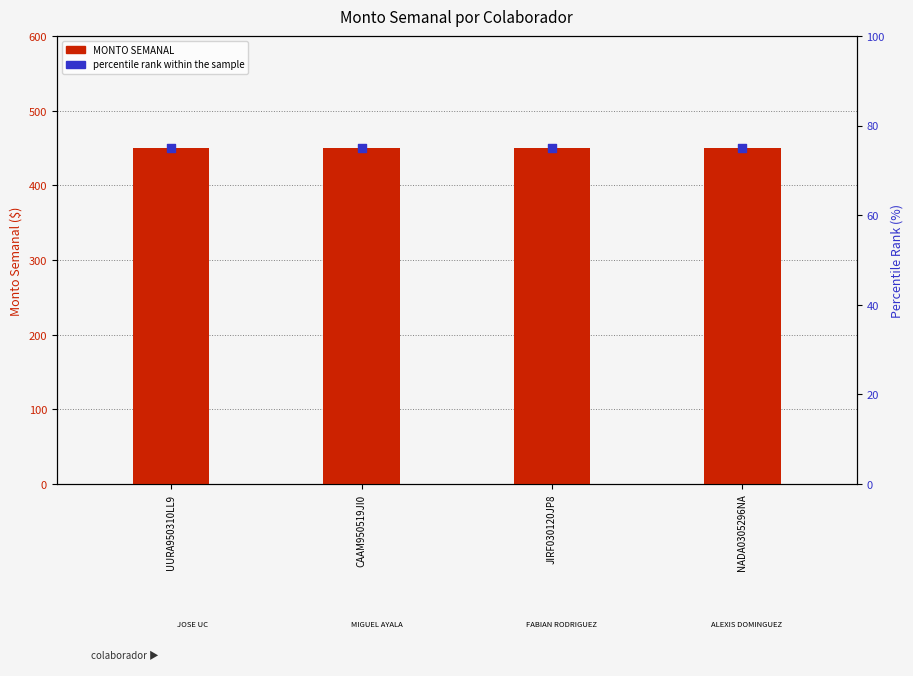

Which series reaches the minimum Y coordinate?

percentile rank within the sample